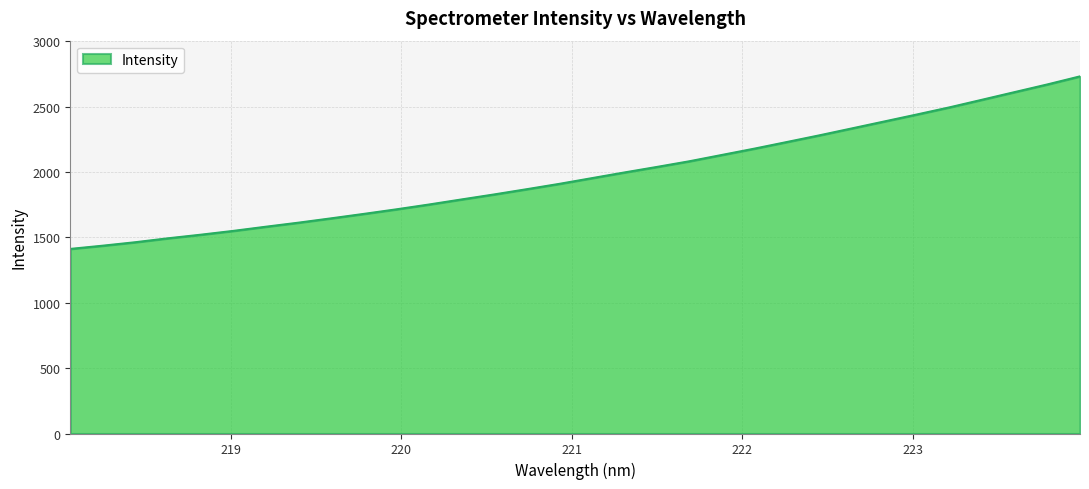

What is the greatest value displayed?

2731.7